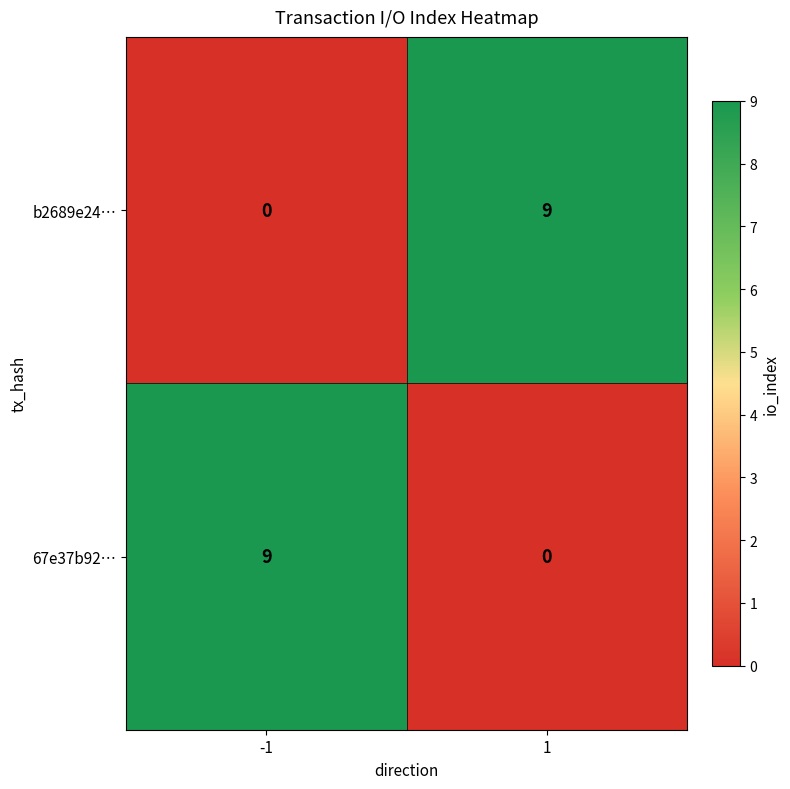

What is the difference between the 67e37b92… values at 1 and -1?

9